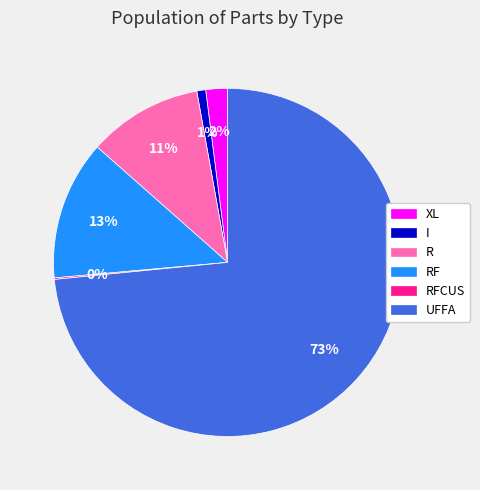

To the nearest percent, what portion does R represent?

11%